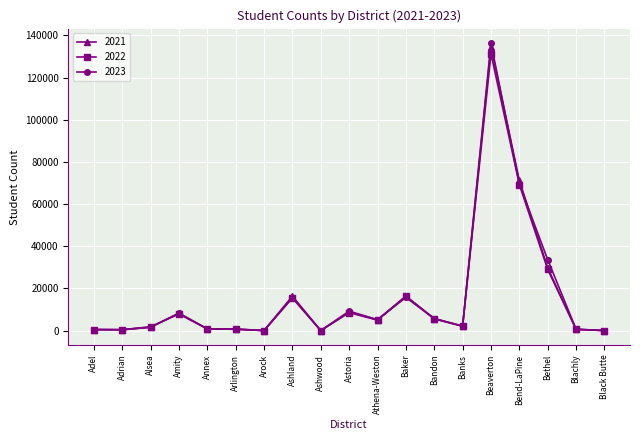

At which category does the chart reach its peak across all series?

Beaverton